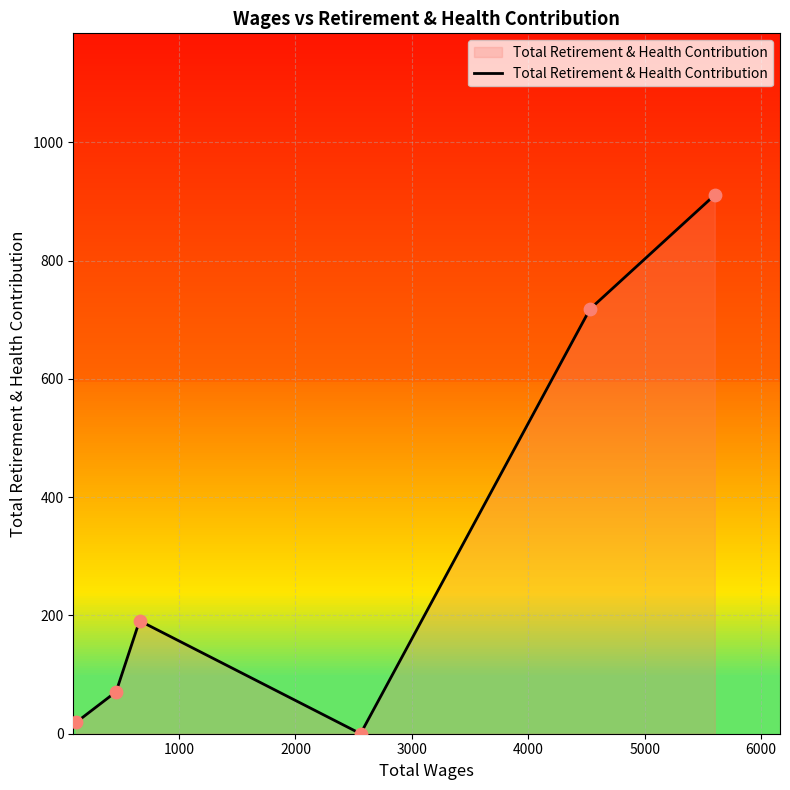

Which has a higher value, 5000 or 1000?

5000